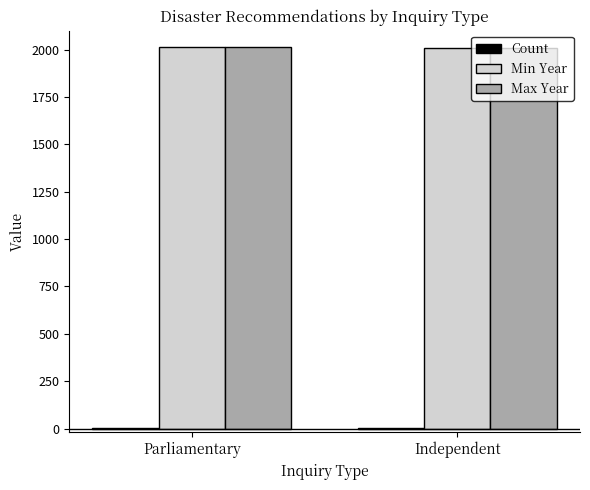

True or false: Min Year has a value of 2013 at Parliamentary.

True